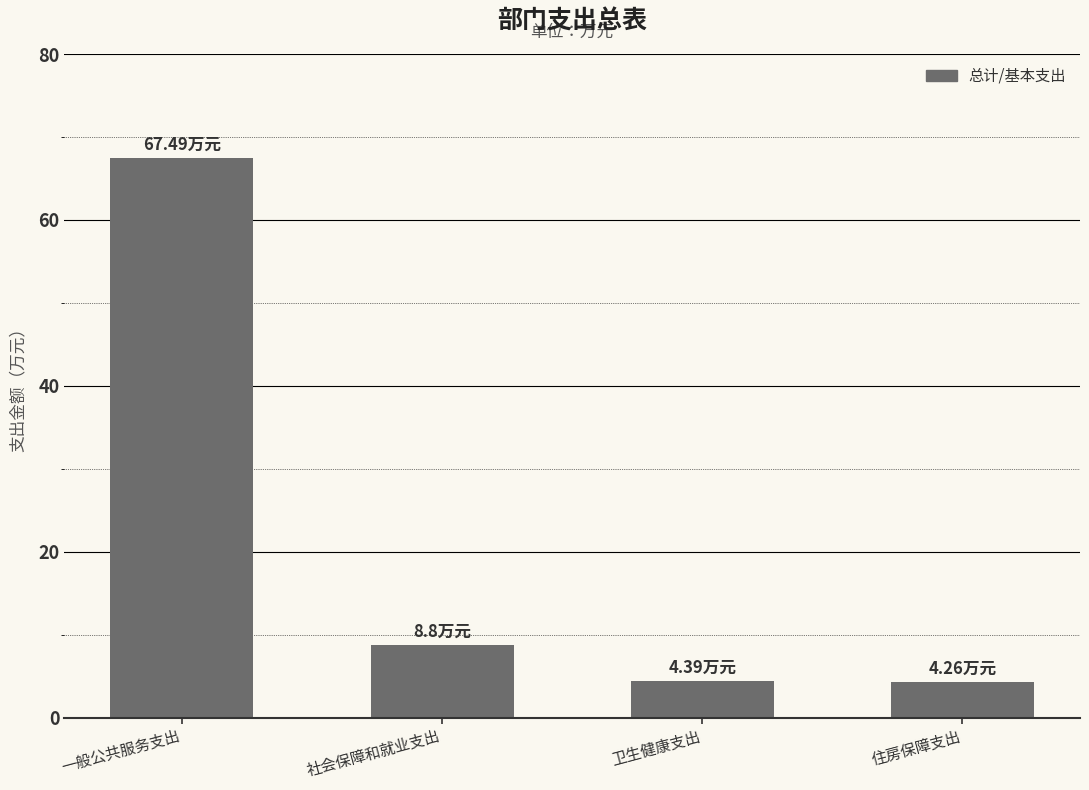

Does the chart contain any negative values?

No